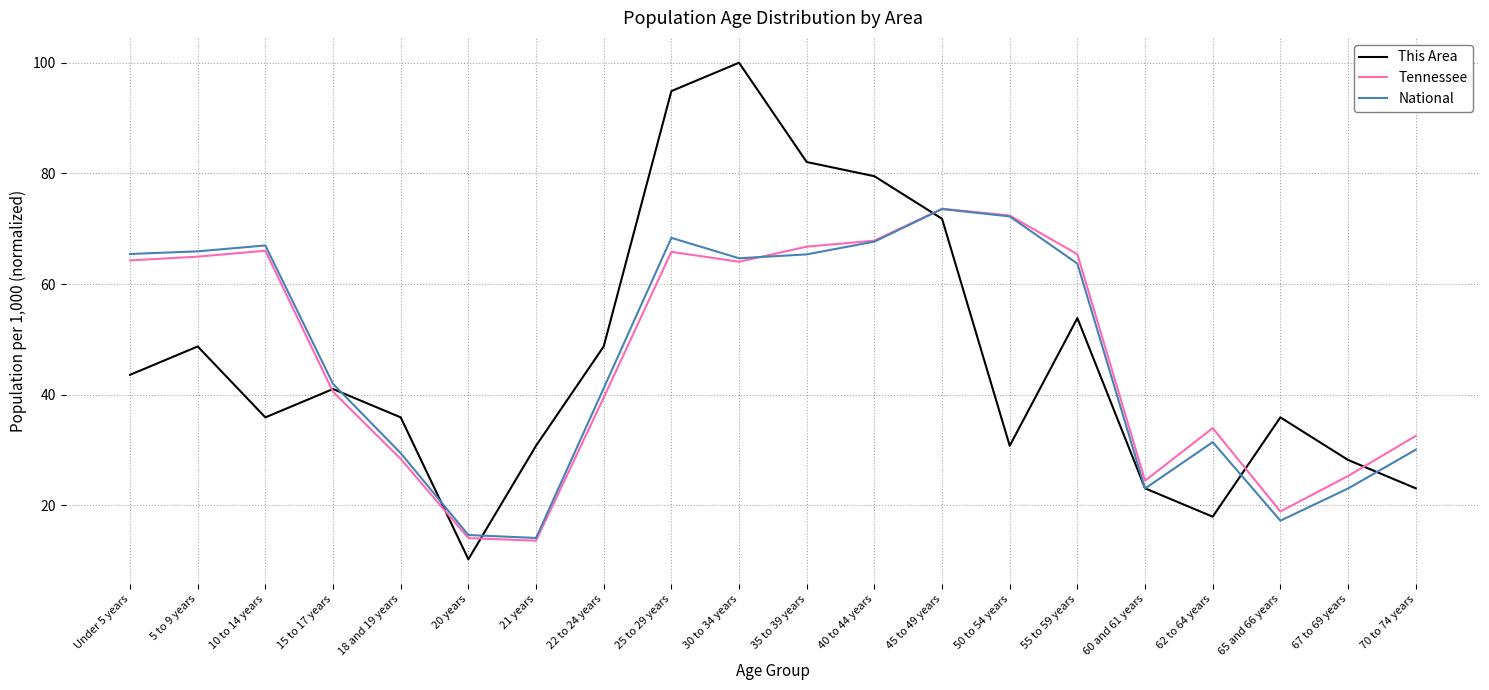

Where is the first local maximum for National?

10 to 14 years